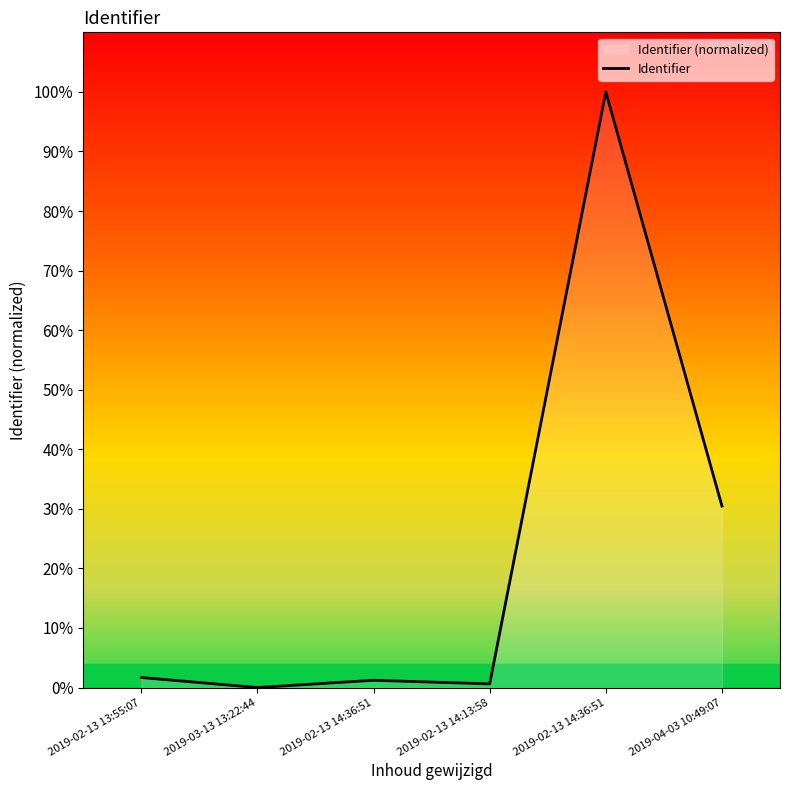

At which category does the data reach its first local peak?

2019-02-13 14:36:51